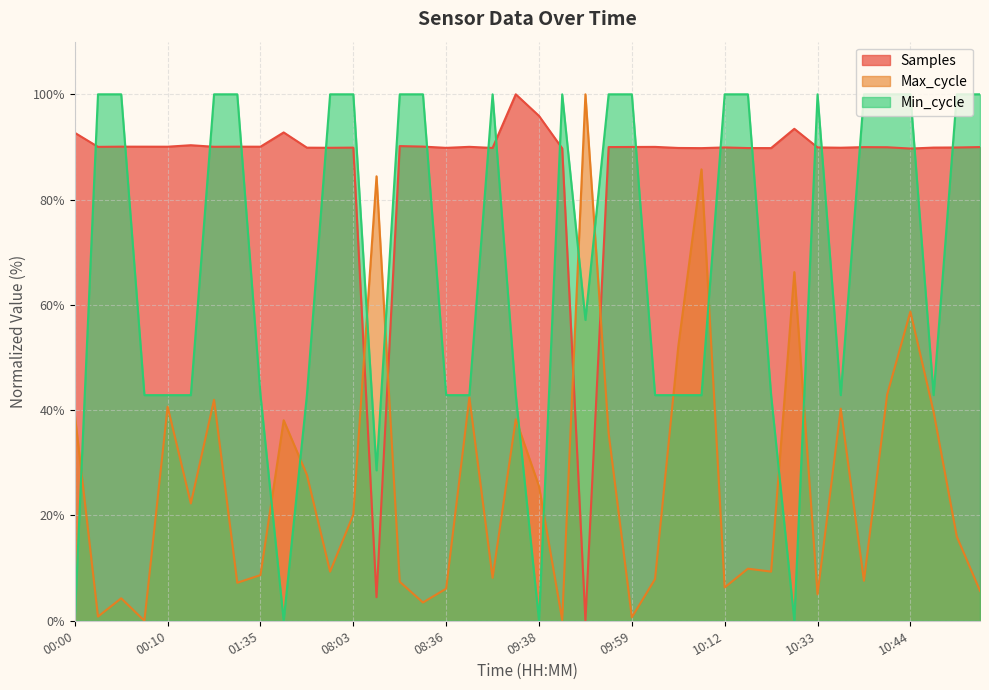

True or false: Max_cycle has more than 1 points higher than both neighbors.

True